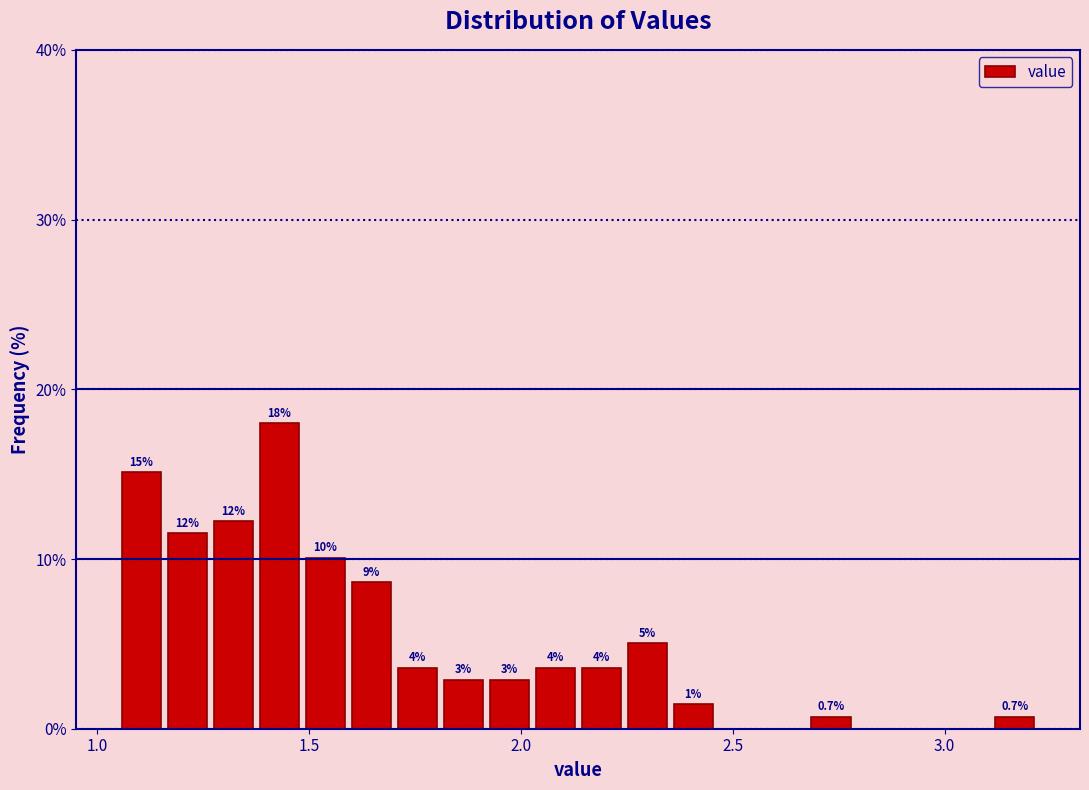

Around what value on the x-axis is the tallest bar? Give the approximate position of its centre, as read against the axis.

1.45